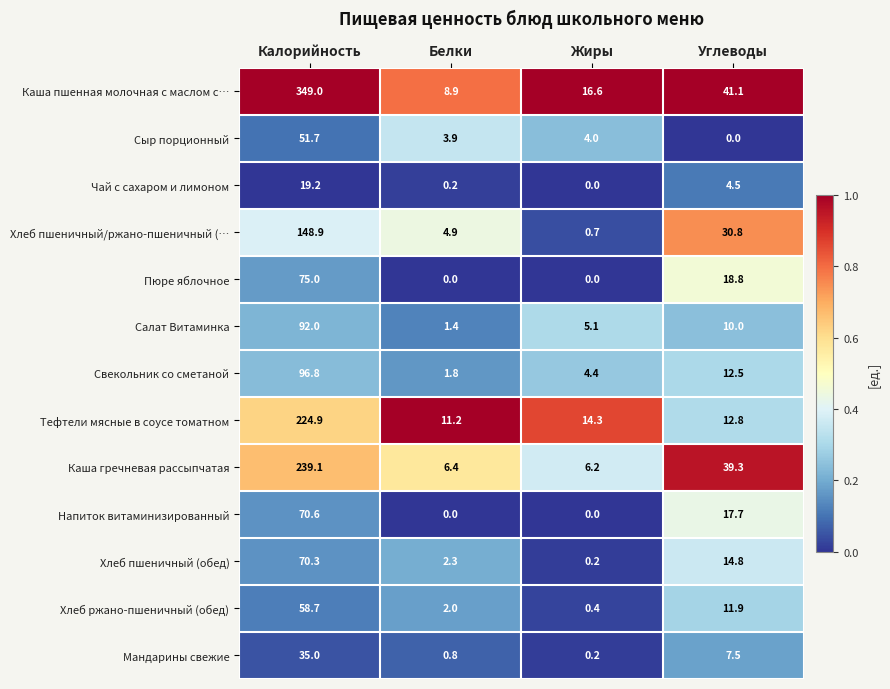

What is the difference between the second highest and second lowest values in the Чай с сахаром и лимоном series?

4.3